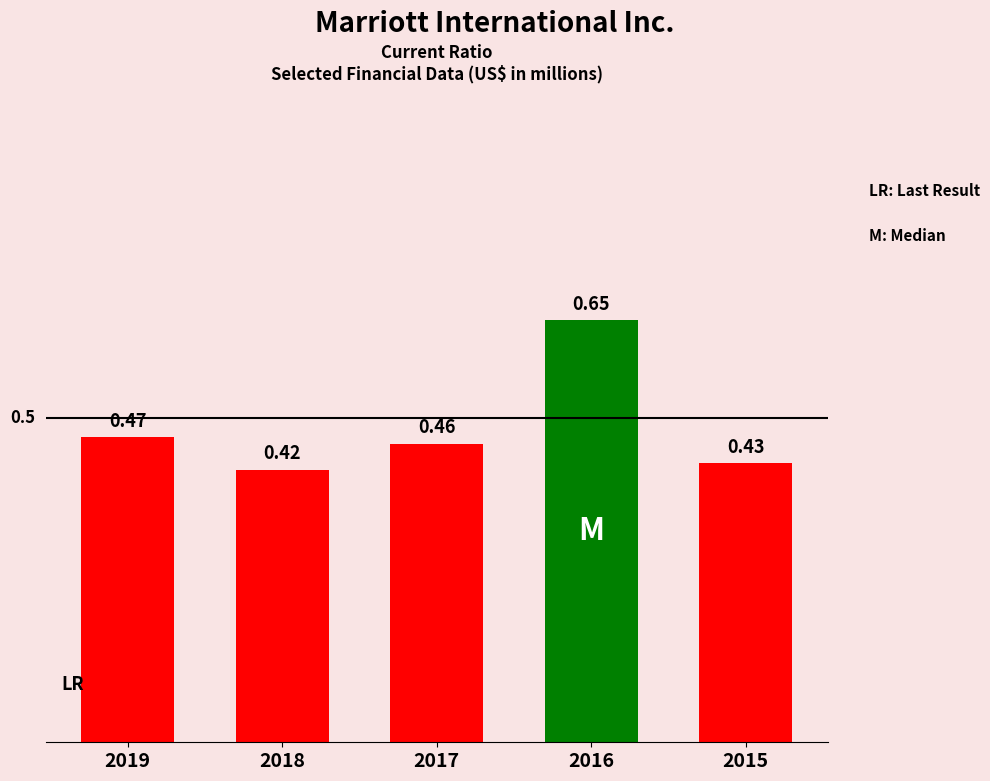

Reading right to left, transcribe all the data shown in this chart.

0.4	0.7	0.5	0.4	0.5